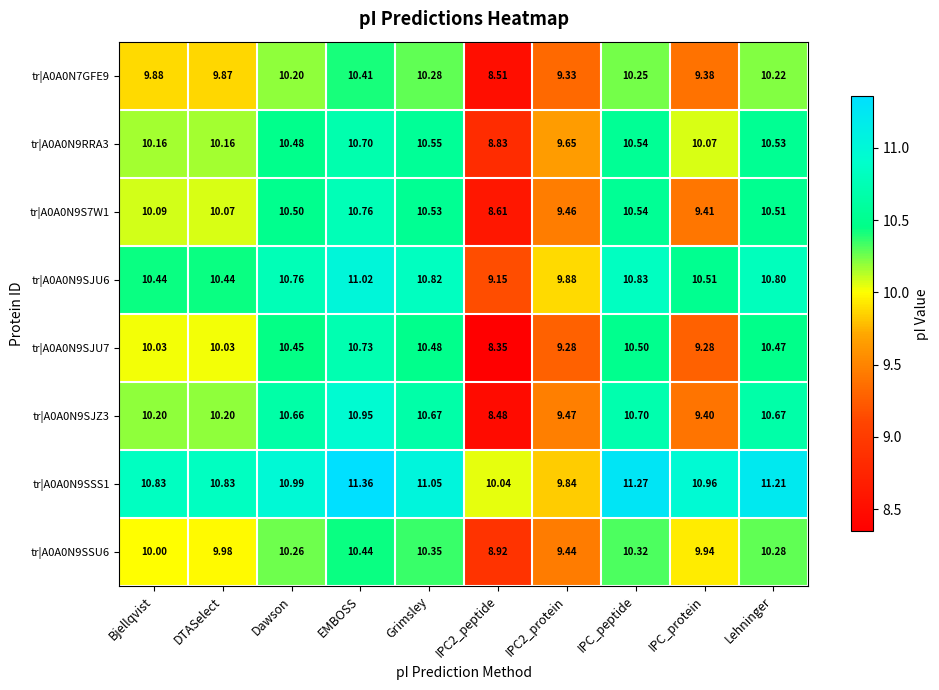

Which label corresponds to the largest value in the chart?

EMBOSS